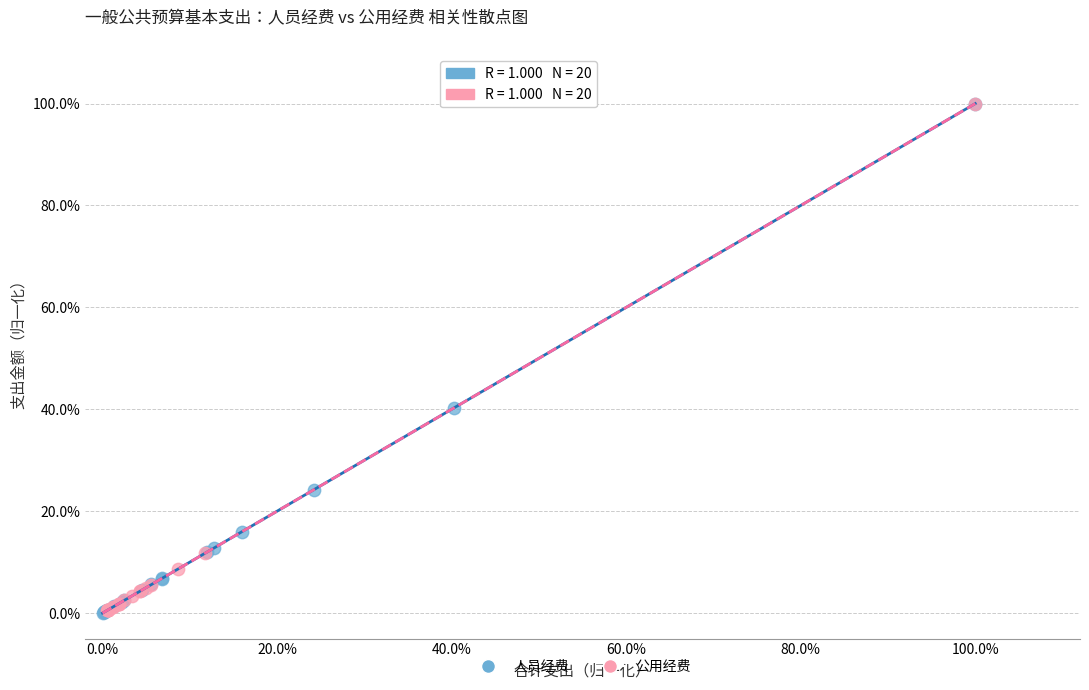

What are all the series names shown in the legend?

人员经费, 公用经费